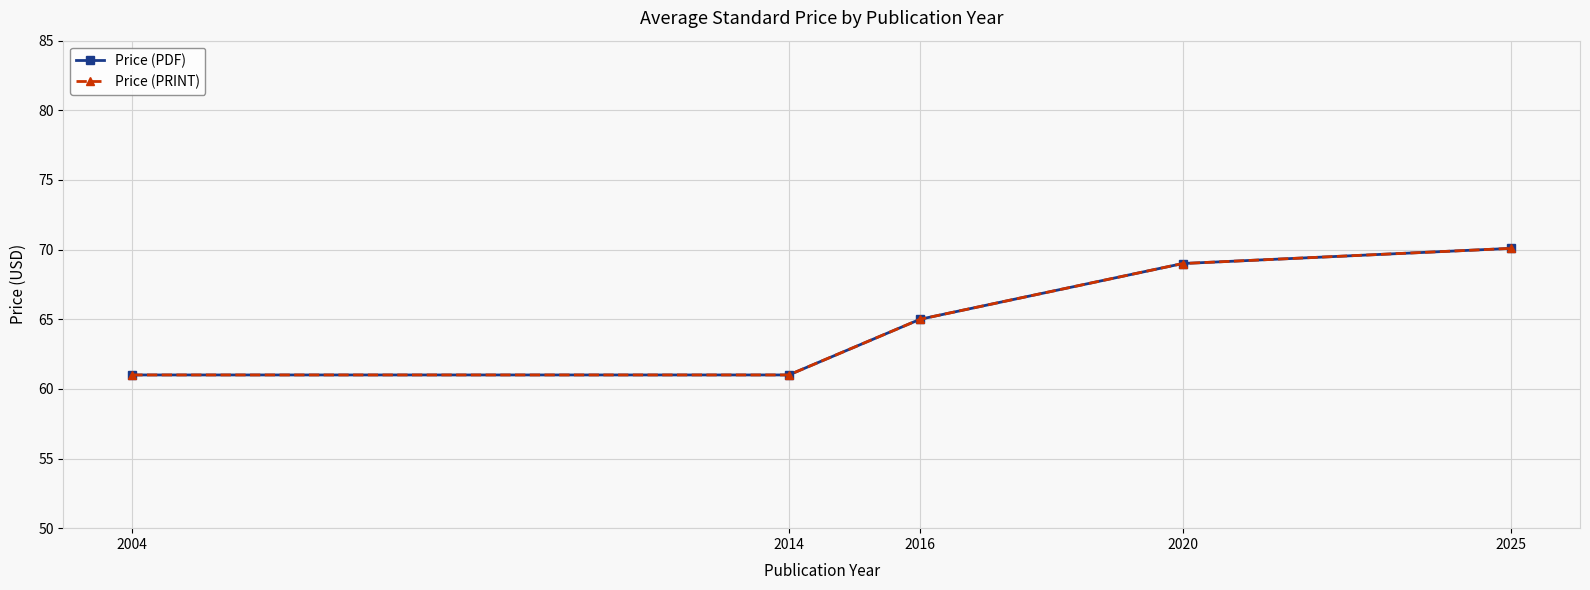

Reading left to right, list all the values displayed in this chart.

Price (PDF): 61.0	61.0	65.0	69.0	70.1
Price (PRINT): 61.0	61.0	65.0	69.0	70.1